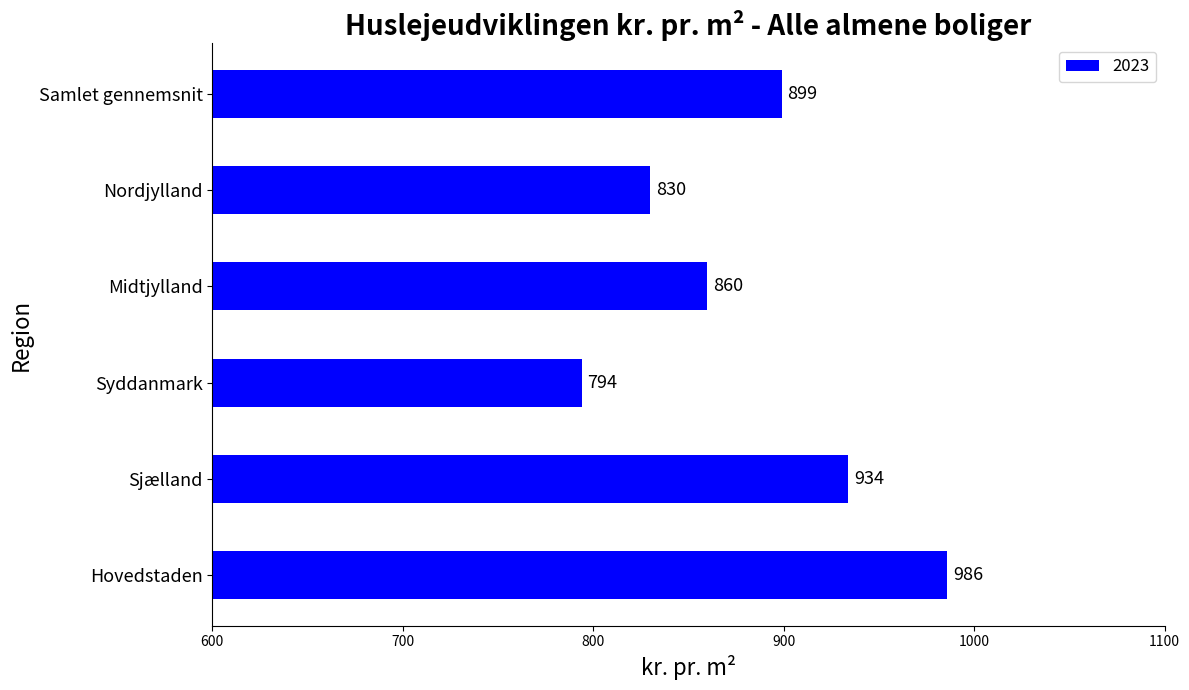

What is the greatest value displayed?

986